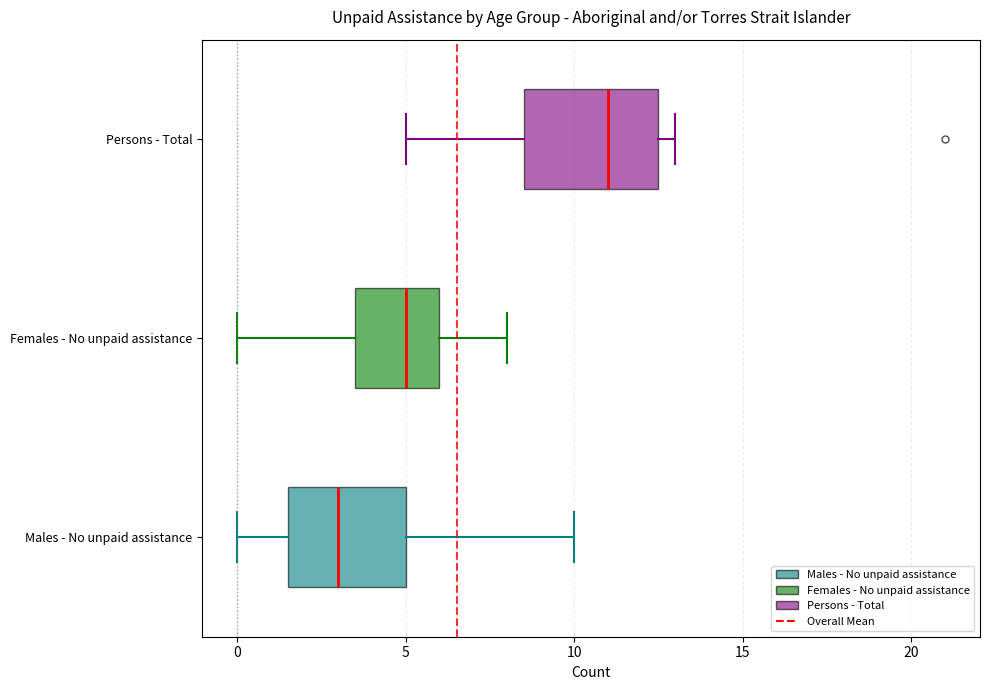

Which box has the furthest to the right median line?

Persons - Total